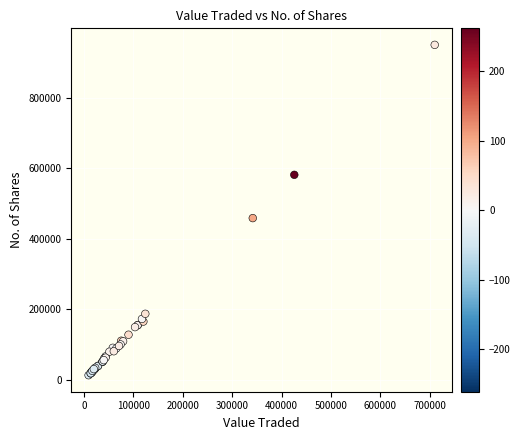

What Y value in the scatter plot is closest to 481769?

458836